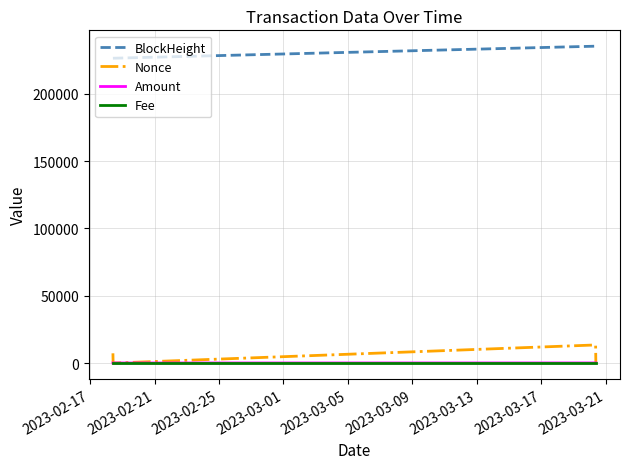

Which series has the largest total across all categories?

BlockHeight